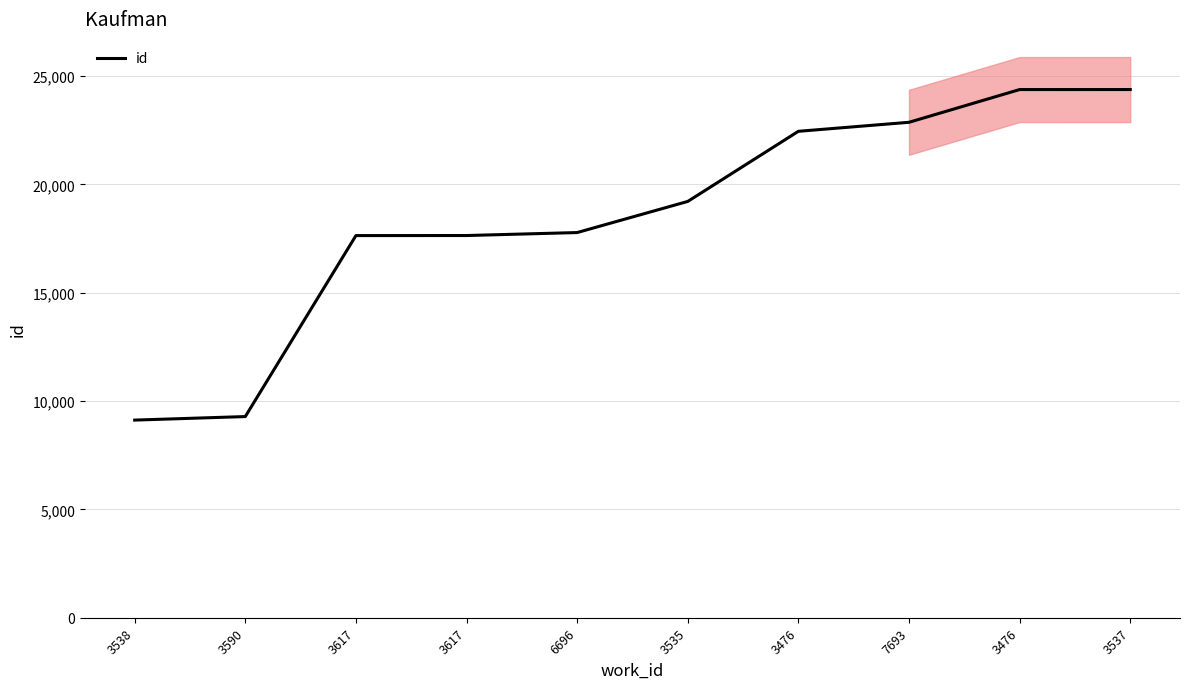

List the labels in order of value, largest first.

3537, 3476, 7693, 3476, 3535, 6696, 3617, 3617, 3590, 3538